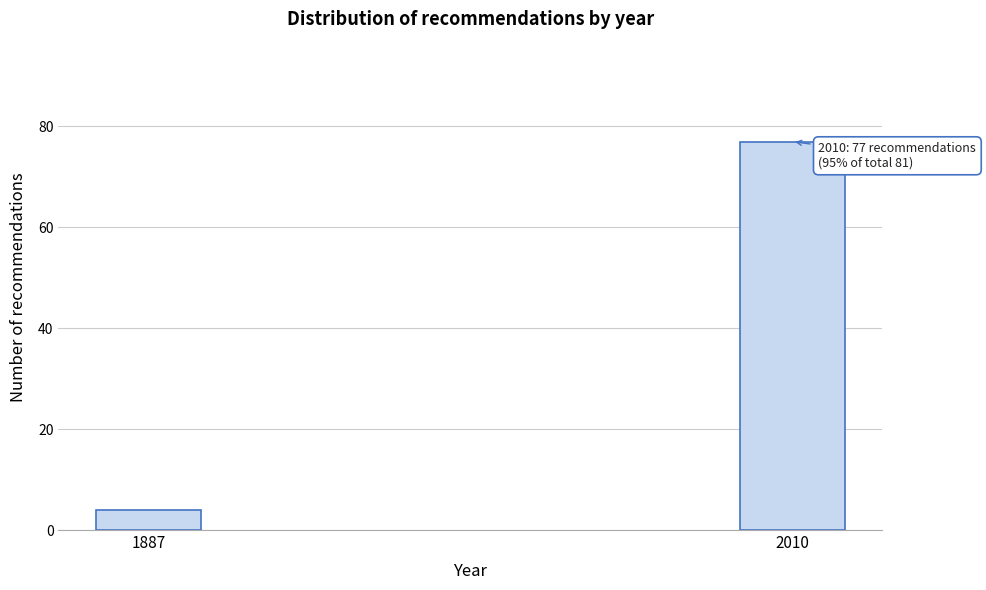

Reading left to right, extract all data points from this chart.

4	77